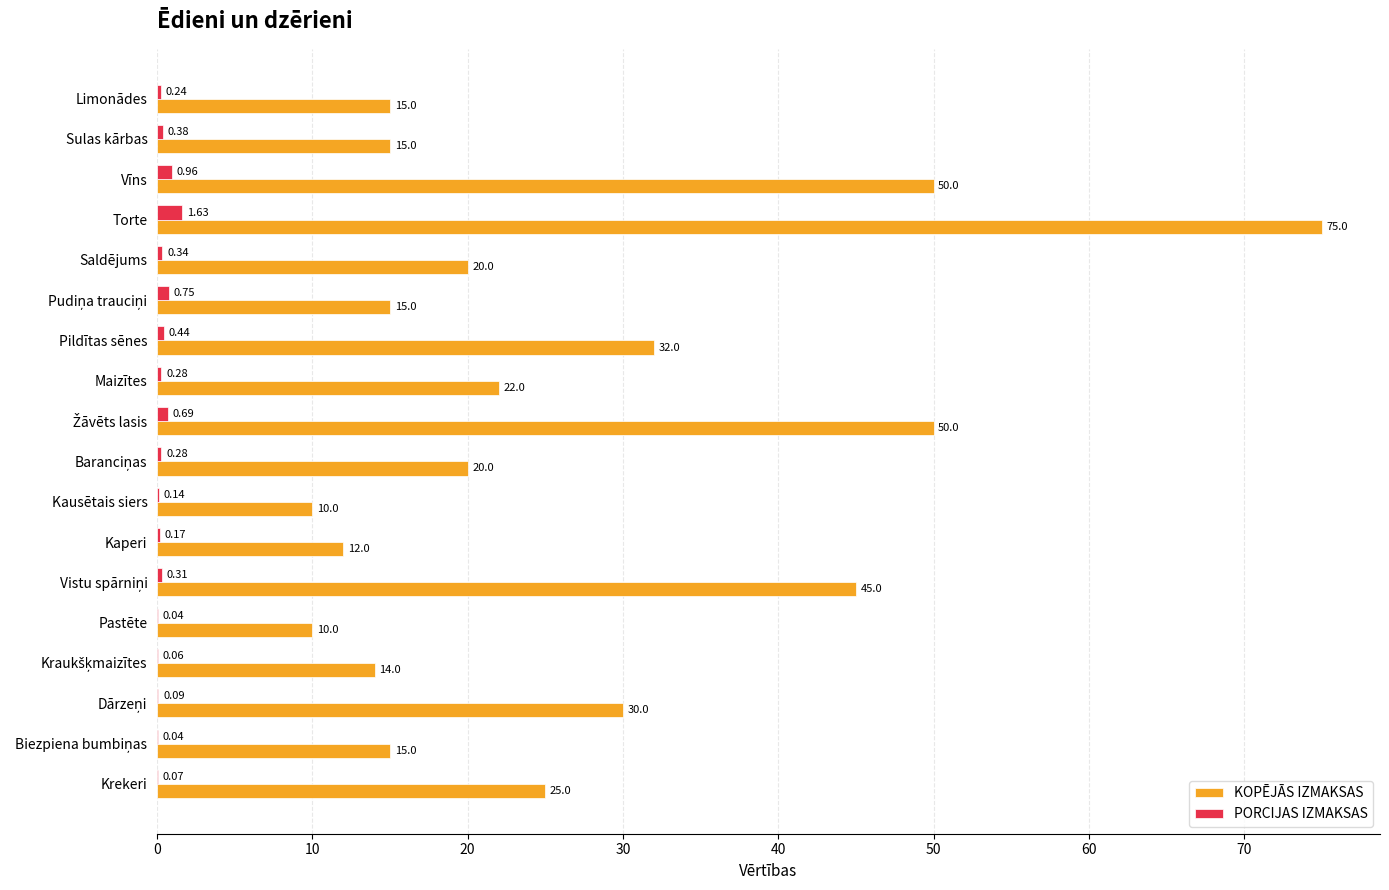

Which series has the largest range (max minus min)?

KOPĒJĀS IZMAKSAS